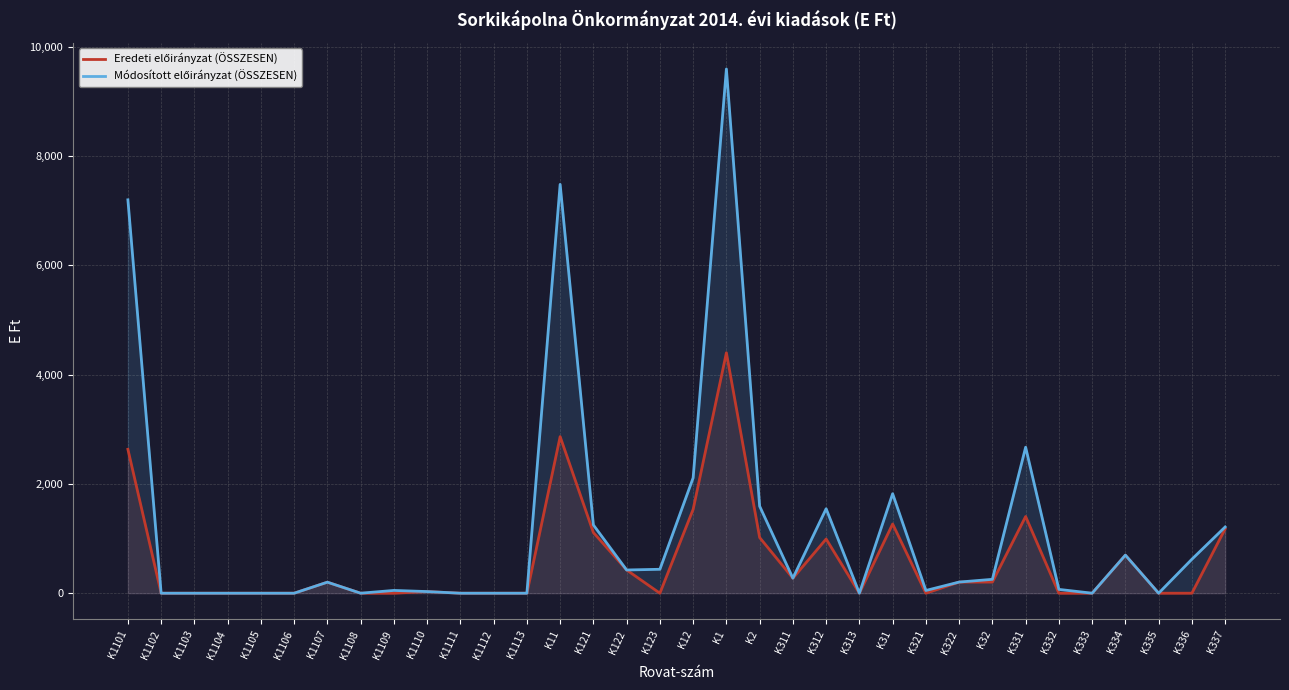

True or false: Eredeti előirányzat (ÖSSZESEN) and Módosított előirányzat (ÖSSZESEN) cross at least once.

False